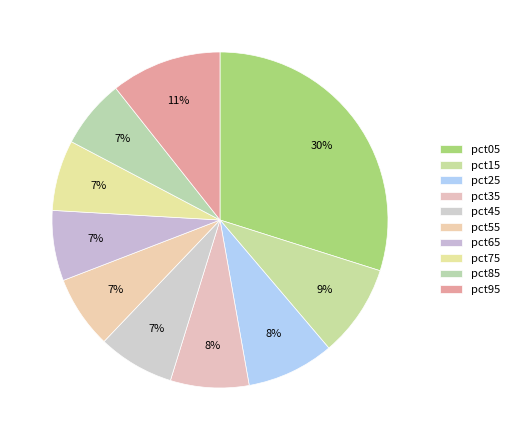

How many slices are in this pie chart?

10